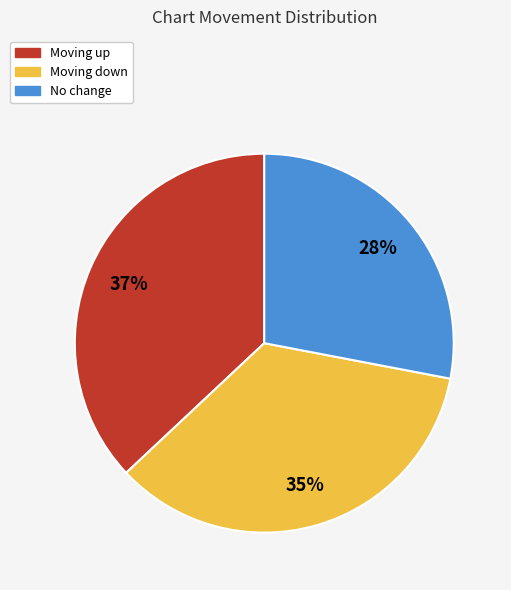

Does any single category account for the majority?

No